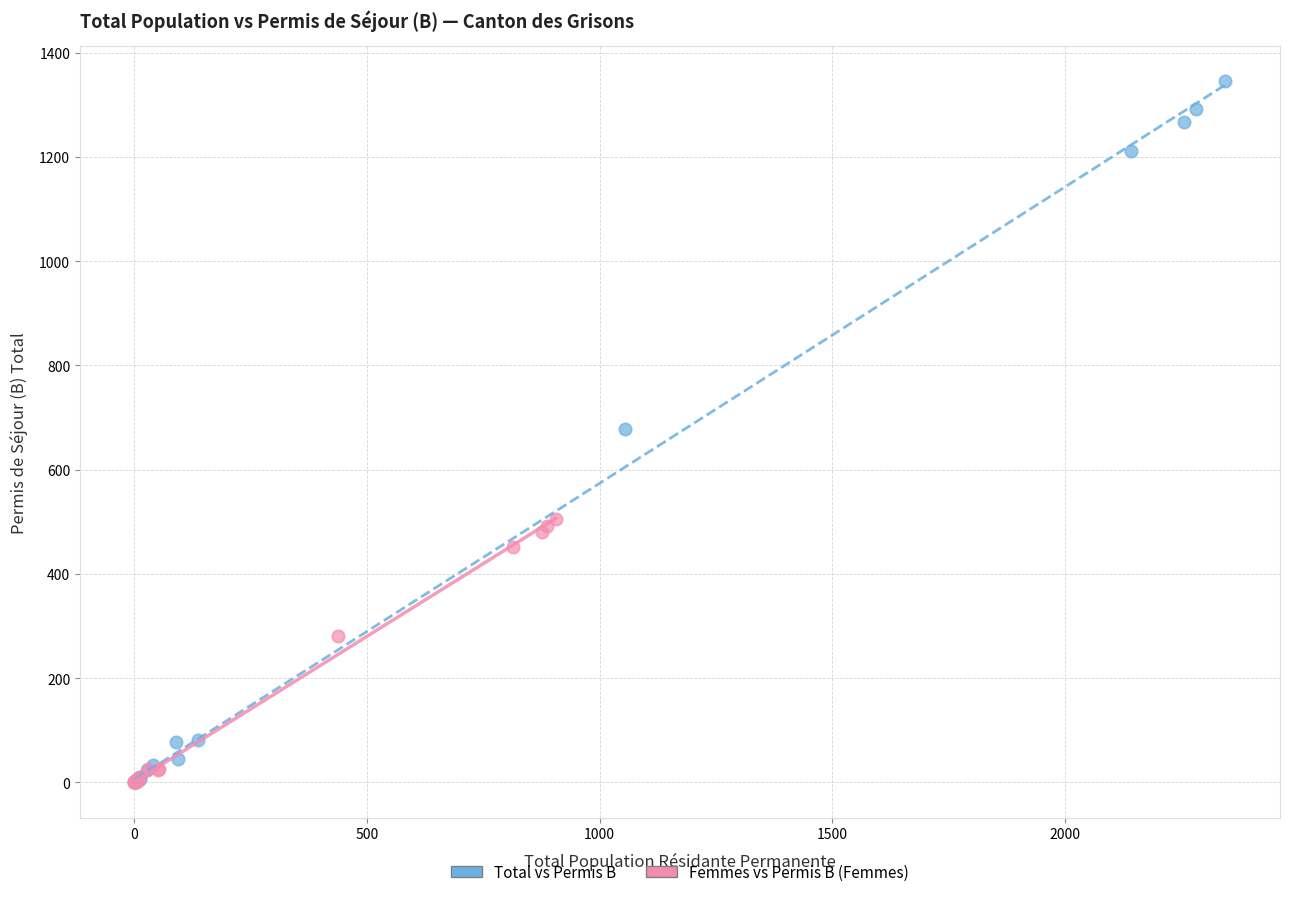

Which series contains the highest Y value?

Total vs Permis B